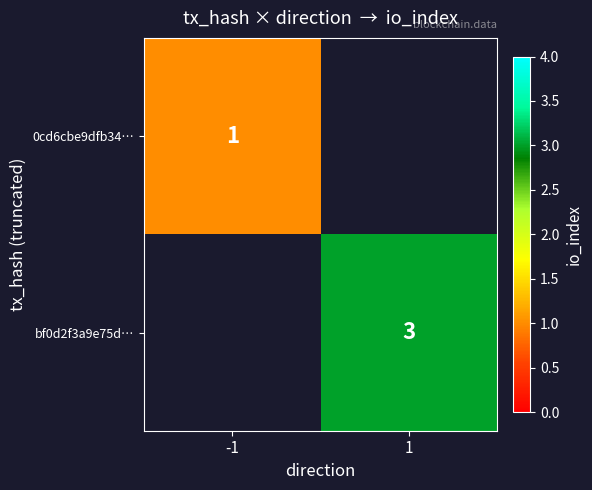

The value of bf0d2f3a9e75d… at 1 is 3. True or false?

True